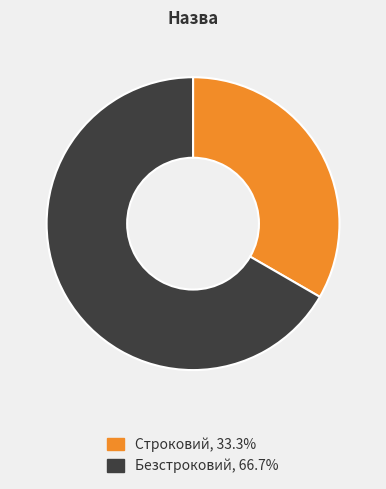

How many slices are in this pie chart?

2